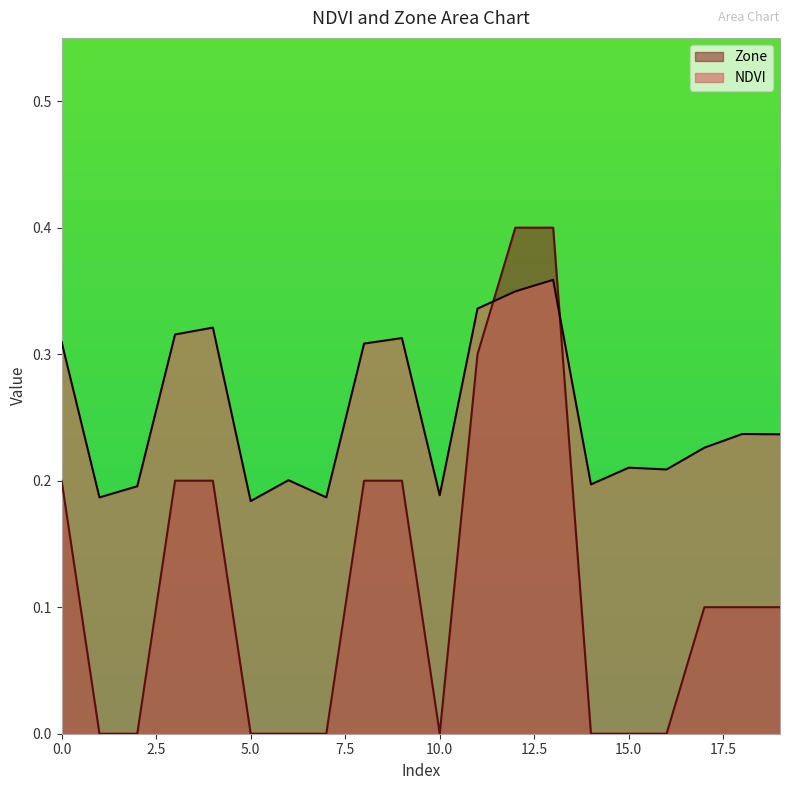

How many times do Zone and NDVI cross each other?

2